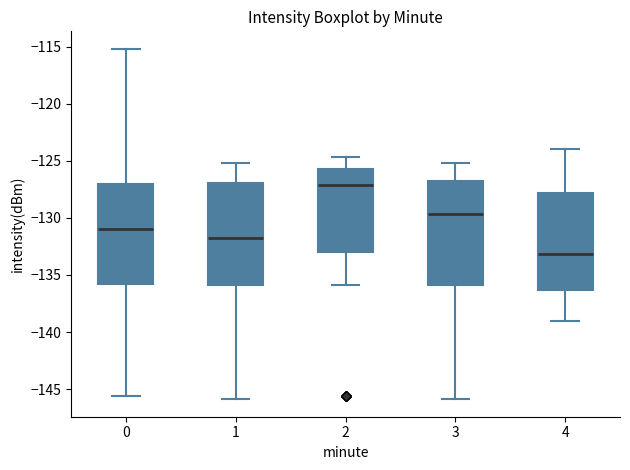

Reading left to right, transcribe this box plot: for each box, give where its median line is, the range the box spans, and where its two whiskers end, as read against the y-axis. The values are not printed on the chart, so give them approximately, as read against the axis.

0: median -131.0, box -136.0 to -127.0, whiskers -145.5 to -115.0
1: median -132.0, box -136.0 to -127.0, whiskers -146.0 to -125.0
2: median -127.0, box -133.0 to -125.5, whiskers -136.0 to -124.5
3: median -129.5, box -136.0 to -127.0, whiskers -146.0 to -125.0
4: median -133.0, box -136.5 to -128.0, whiskers -139.0 to -124.0